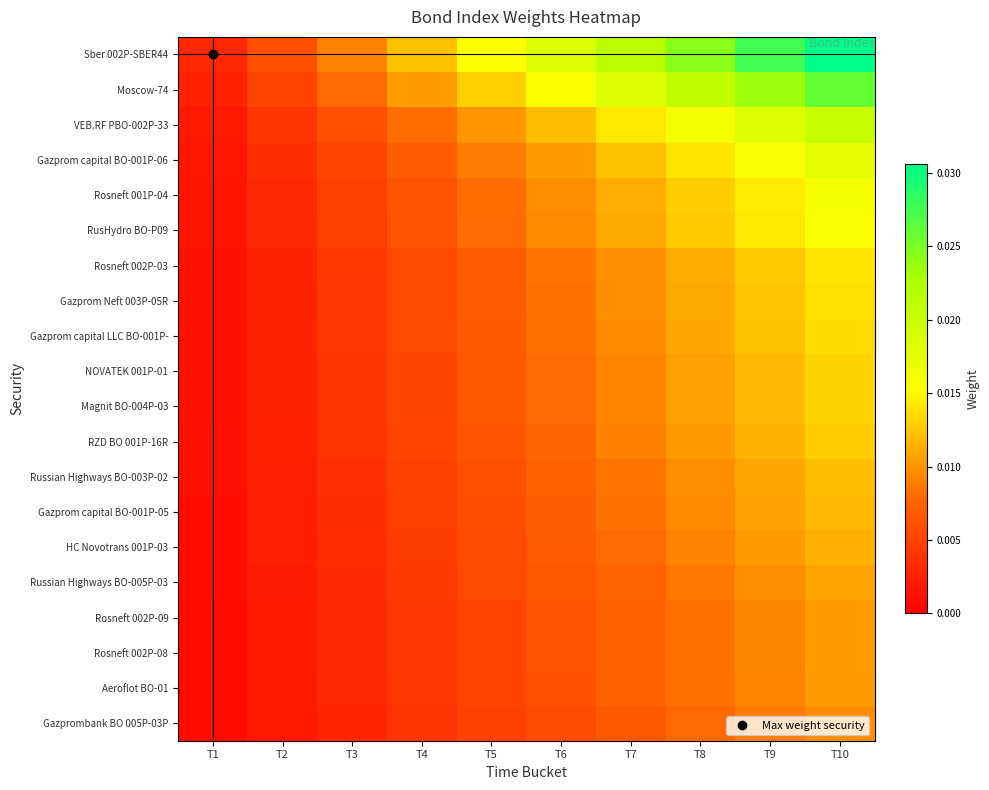

Which series changed the most between T1 and T6?

Sber 002P-SBER44